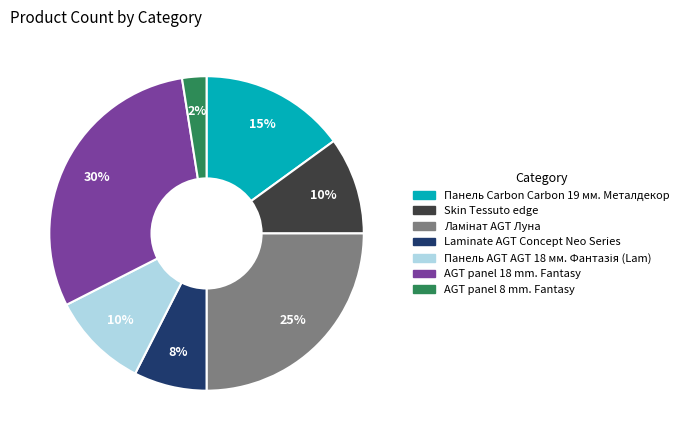

To the nearest percent, what is the combined percentage of Laminate AGT Concept Neo Series and AGT panel 8 mm. Fantasy?

10%